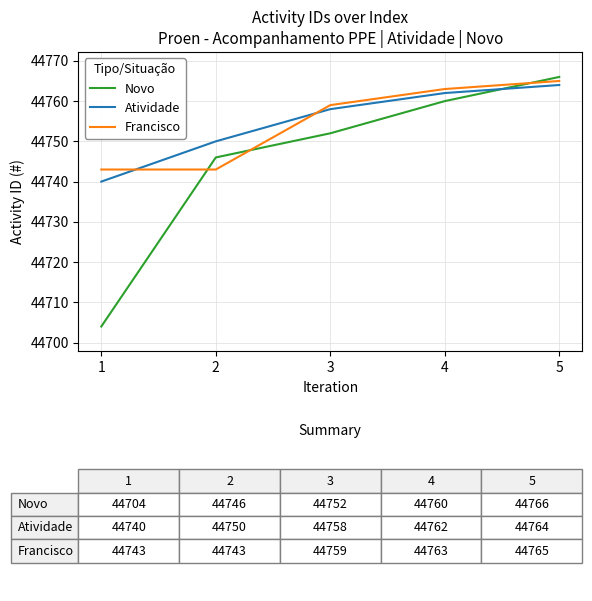

Is the value of Francisco at 1 greater than the value of Atividade at 1?

Yes